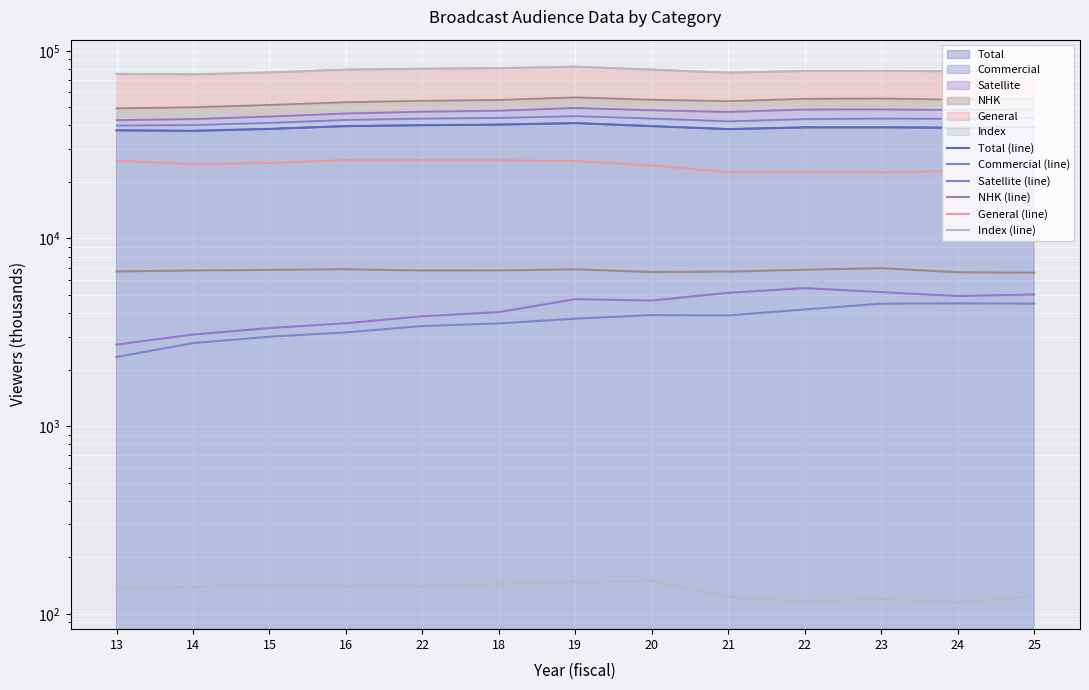

Reading right to left, transcribe all the data shown in this chart.

Total (line): 25=39307	24=38915	23=39115	22=39089	21=38254	20=39689	19=41178	18=40422	22=40152	16=39698	15=38356	14=37458	13=37689
Commercial (line): 25=4491	24=4510	23=4490	22=4185	21=3887	20=3905	19=3737	18=3525	22=3414	16=3158	15=2995	14=2769	13=2335
Satellite (line): 25=5030	24=4931	23=5177	22=5437	21=5134	20=4667	19=4746	18=4050	22=3850	16=3533	15=3330	14=3076	13=2718
NHK (line): 25=6570	24=6604	23=6946	22=6812	21=6659	20=6624	19=6848	18=6756	22=6749	16=6855	15=6803	14=6750	13=6676
General (line): 25=23216	24=22870	23=22502	22=22655	21=22574	20=24493	19=25847	18=26091	22=26138	16=26153	15=25229	14=24863	13=25960
Index (line): 25=124	24=115	23=120	22=116	21=123	20=150	19=148	18=144	22=140	16=140	15=141	14=139	13=137